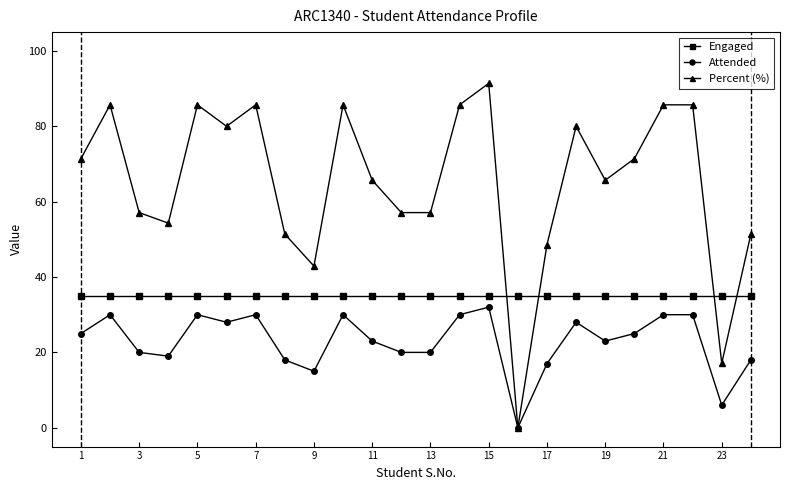

Which series has the largest total across all categories?

Percent (%)